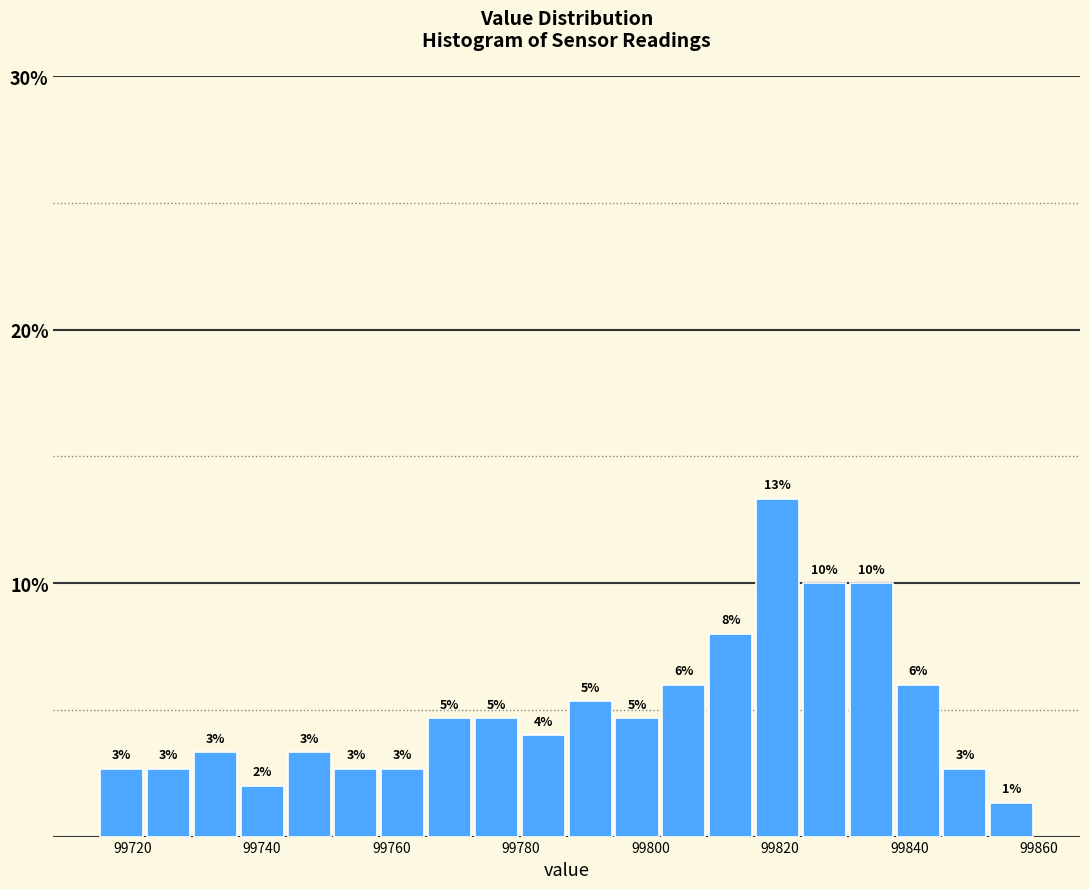

Read against the x-axis, roughly where is the centre of the tallest bar?

99820